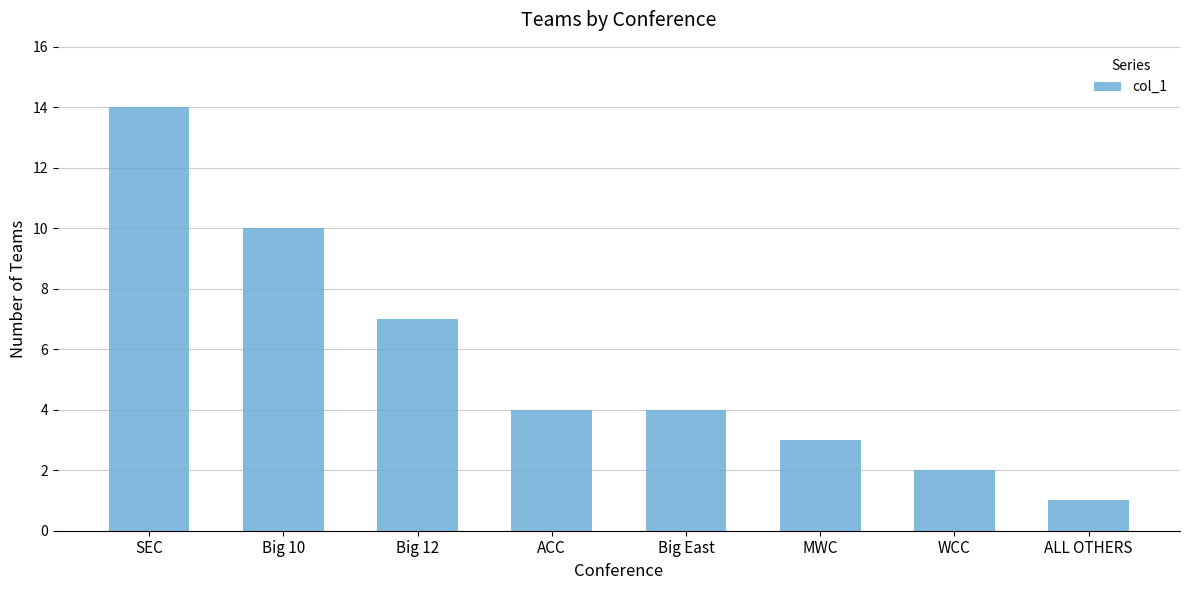

Where does the data first go above 4?

SEC